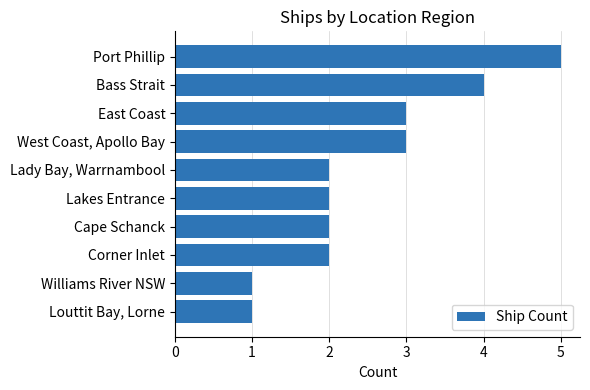

What is the ratio of the value at Bass Strait to the value at Louttit Bay, Lorne?

4.0